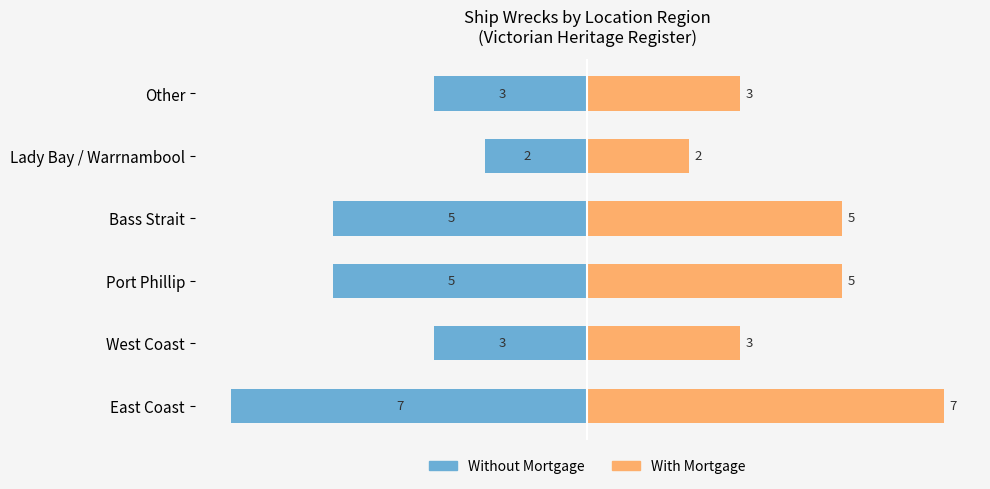

What is the value of the With Mortgage bar at the 6th from the left?

3